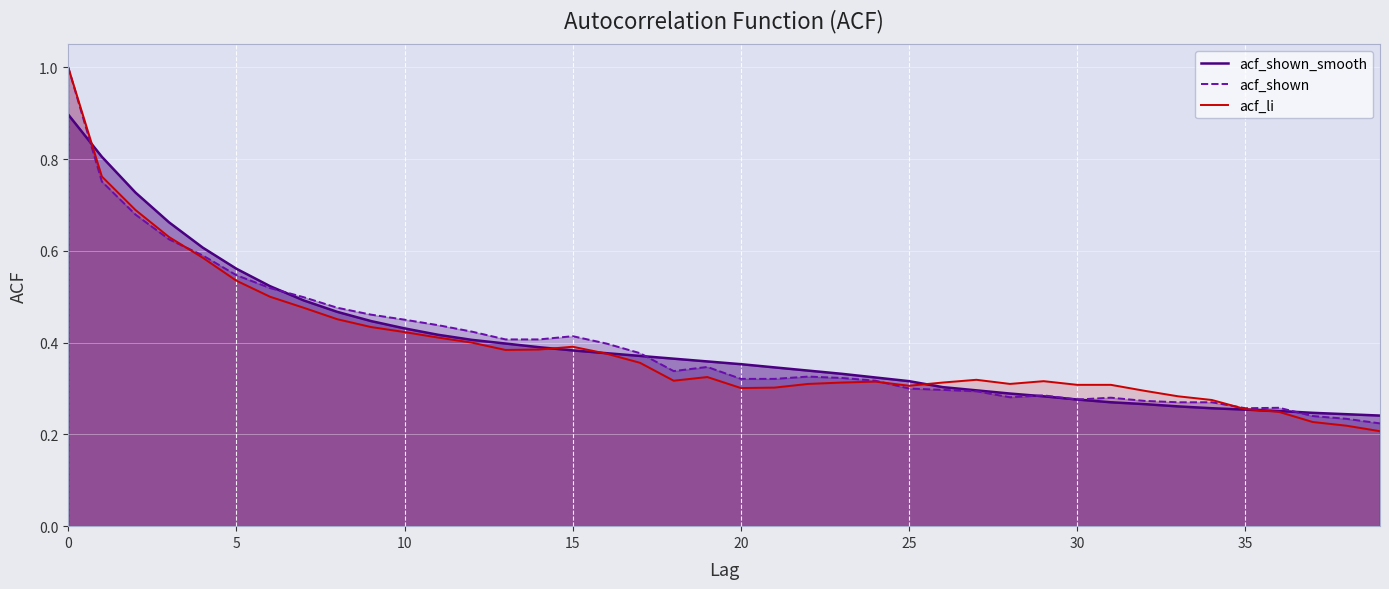

Which series has the largest range (max minus min)?

acf_li